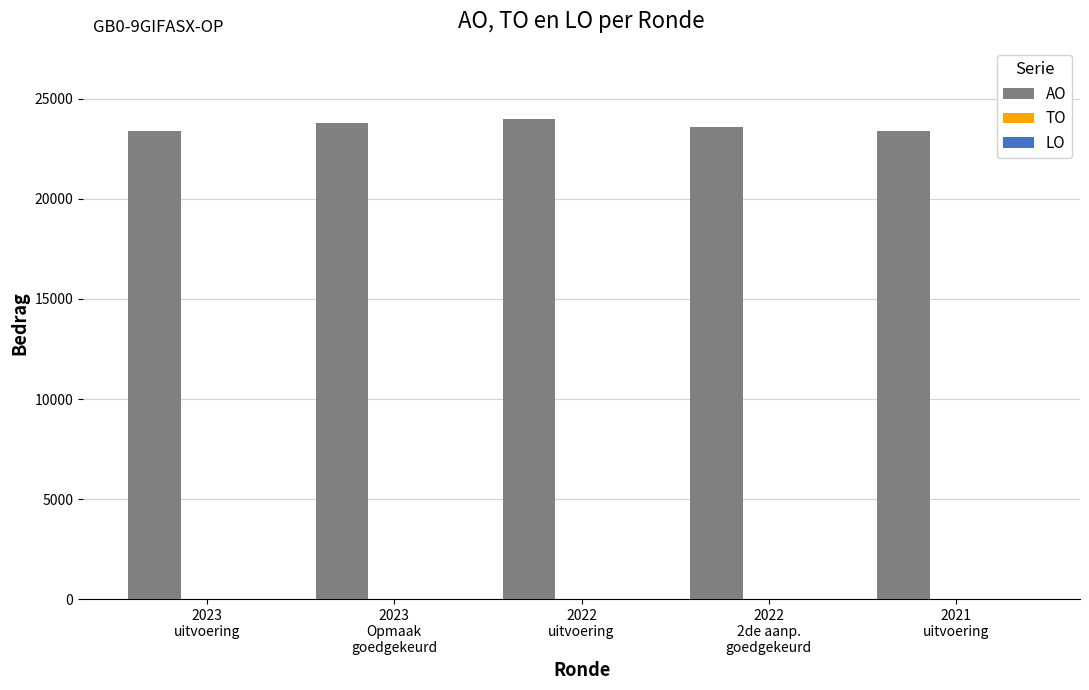

Are the bars horizontal?

No